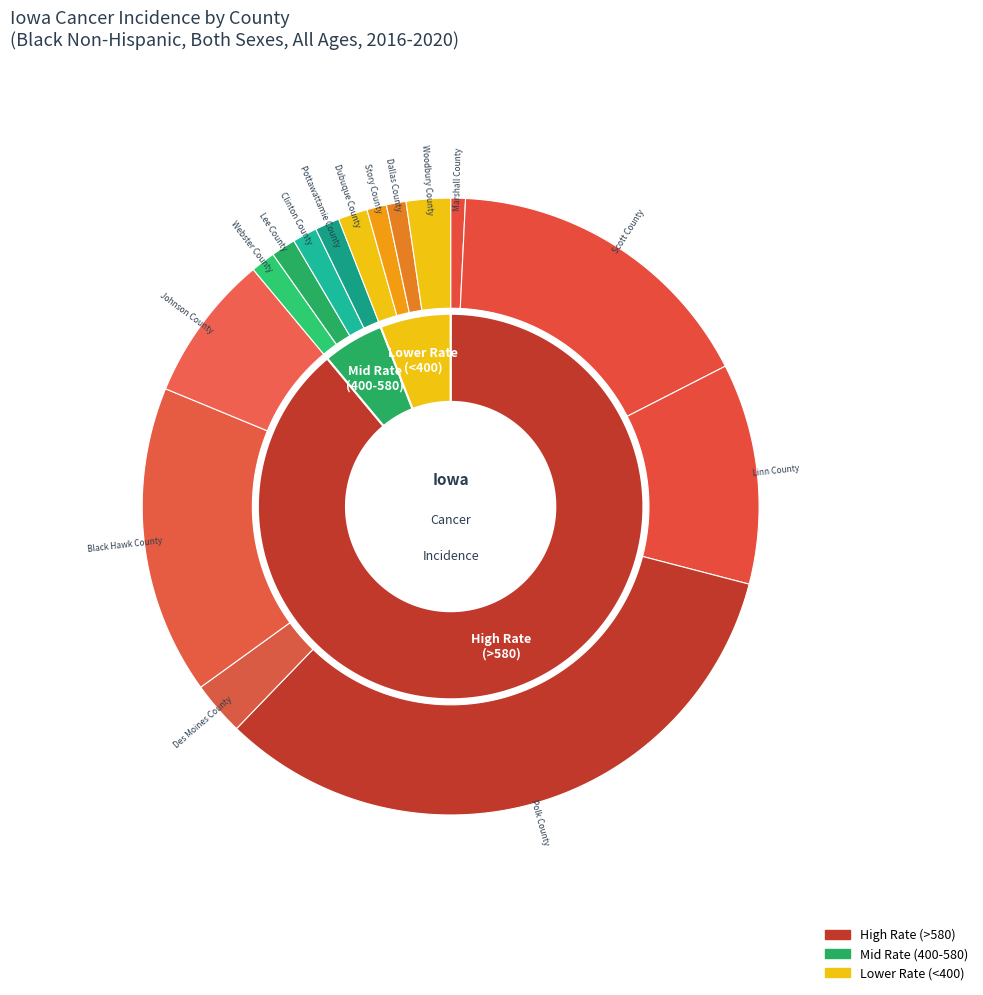

Rank the categories by value from highest to lowest.

Polk County, Scott County, Black Hawk County, Linn County, Johnson County, Des Moines County, Woodbury County, Dubuque County, Webster County, Lee County, Clinton County, Pottawattamie County, Story County, Dallas County, Marshall County